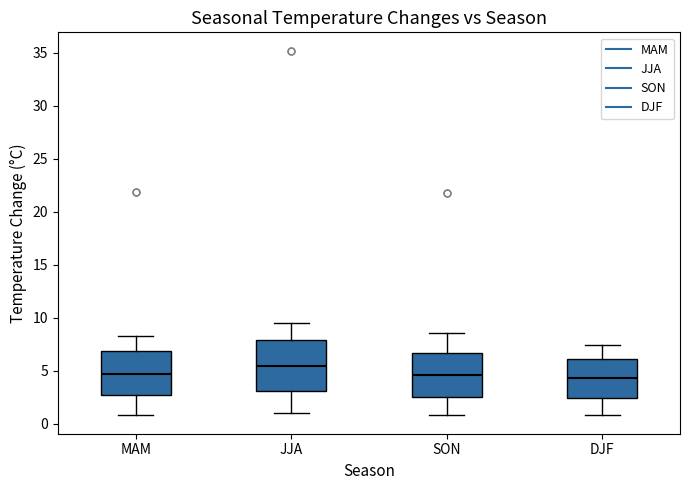

Which box is the tallest, from its lower edge to its upper edge?

JJA